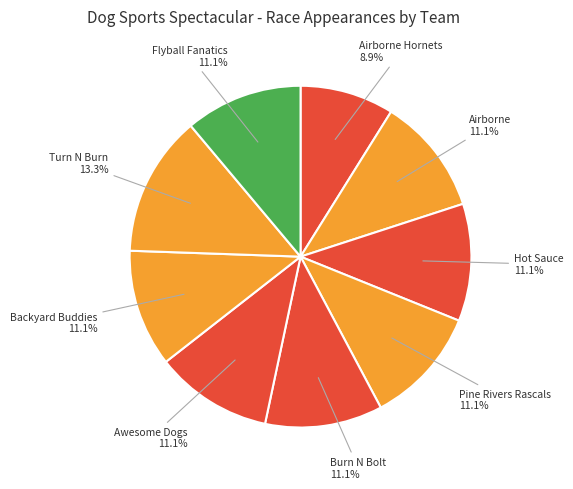

Count the number of slices in the pie.

9